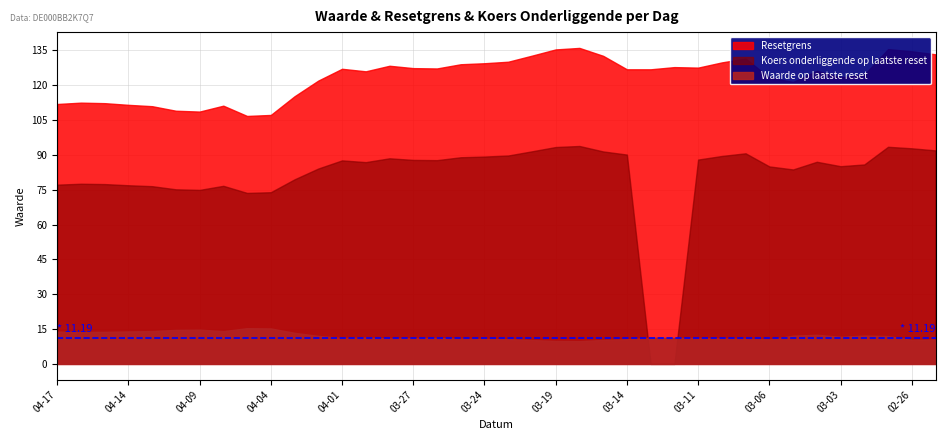

Count the number of data series in this chart.

3